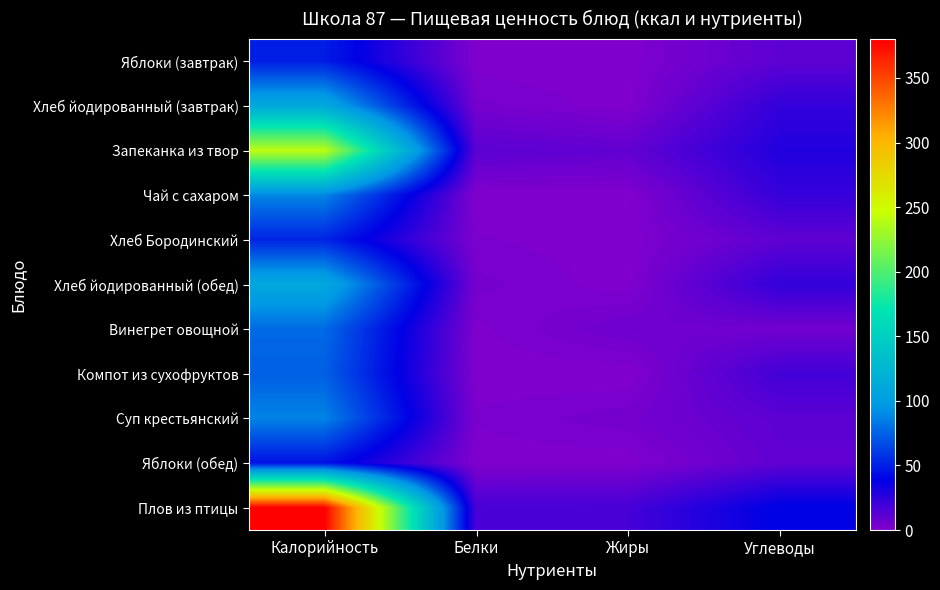

Which series has the largest range (max minus min)?

Плов из птицы